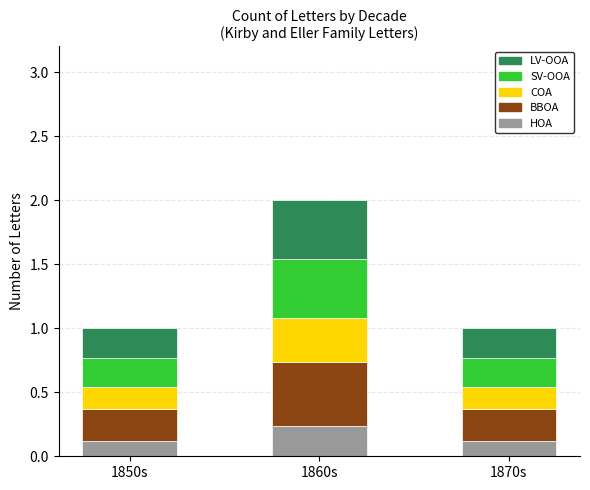

At which category is the sum across all series the highest?

1860s